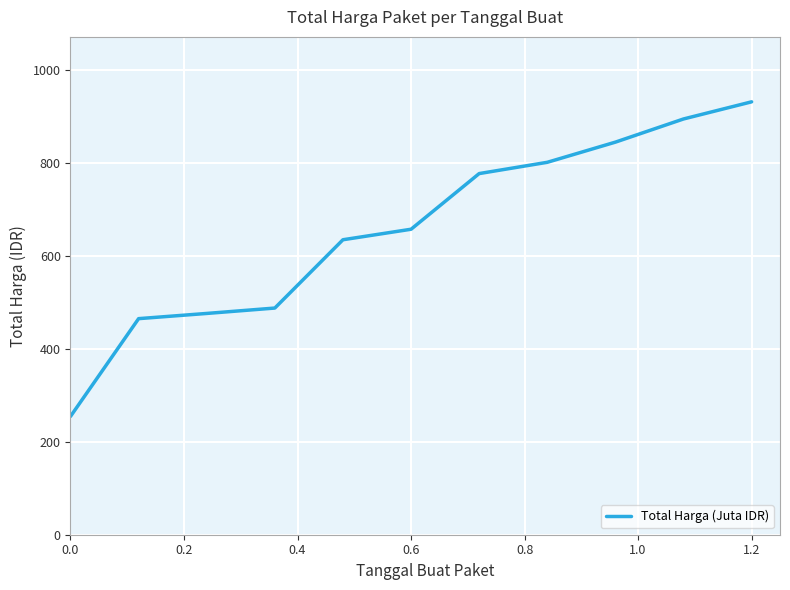

What is the average value?

656.9